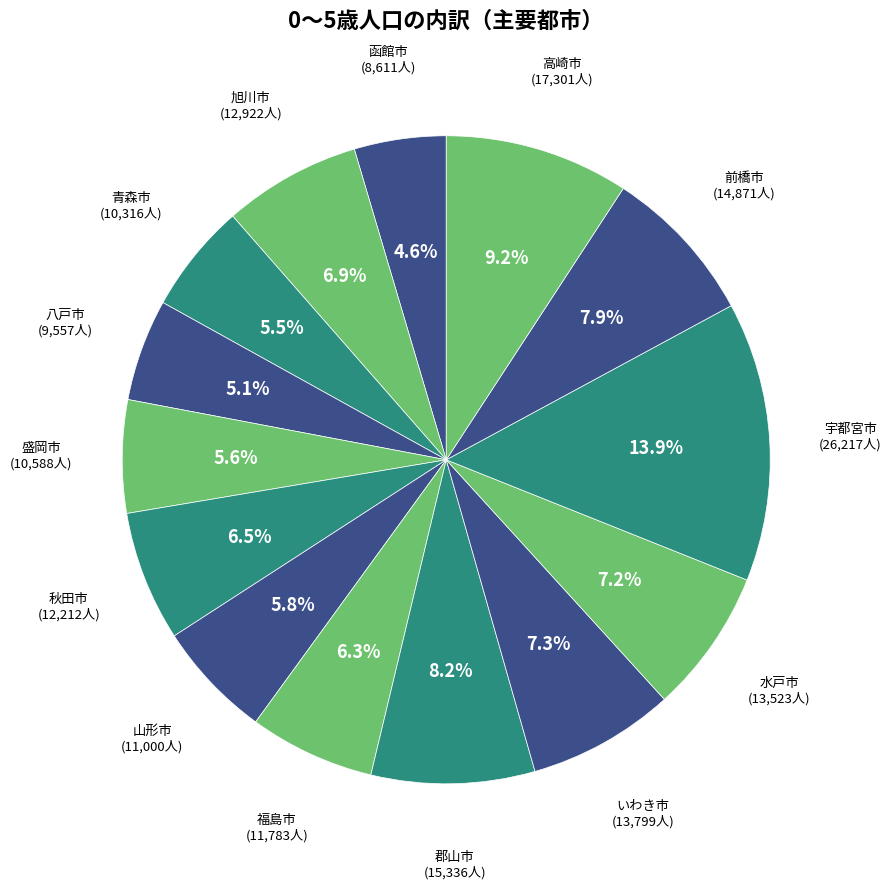

How many segments does this pie chart have?

14